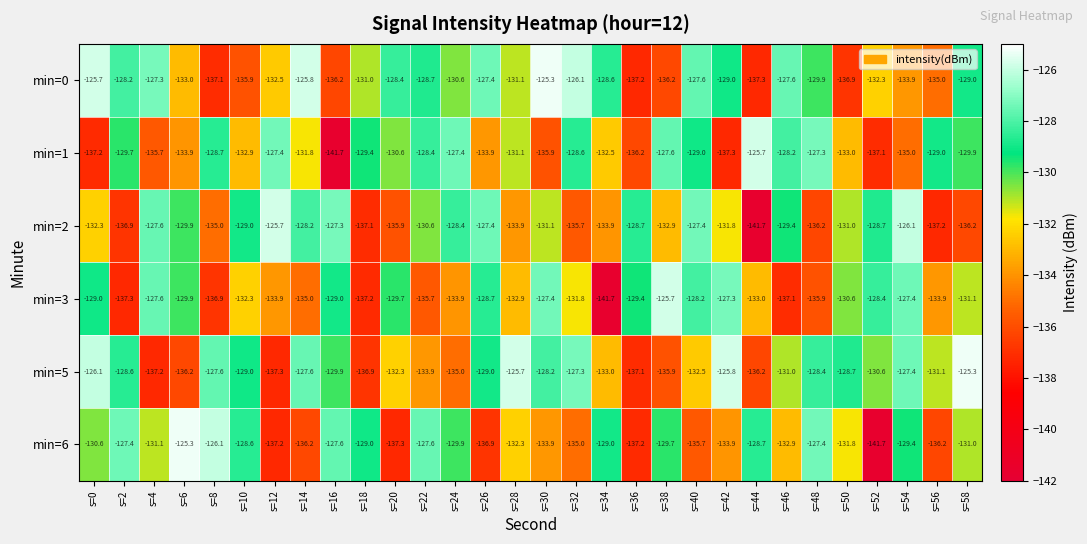

How many distinct data groups are displayed?

6